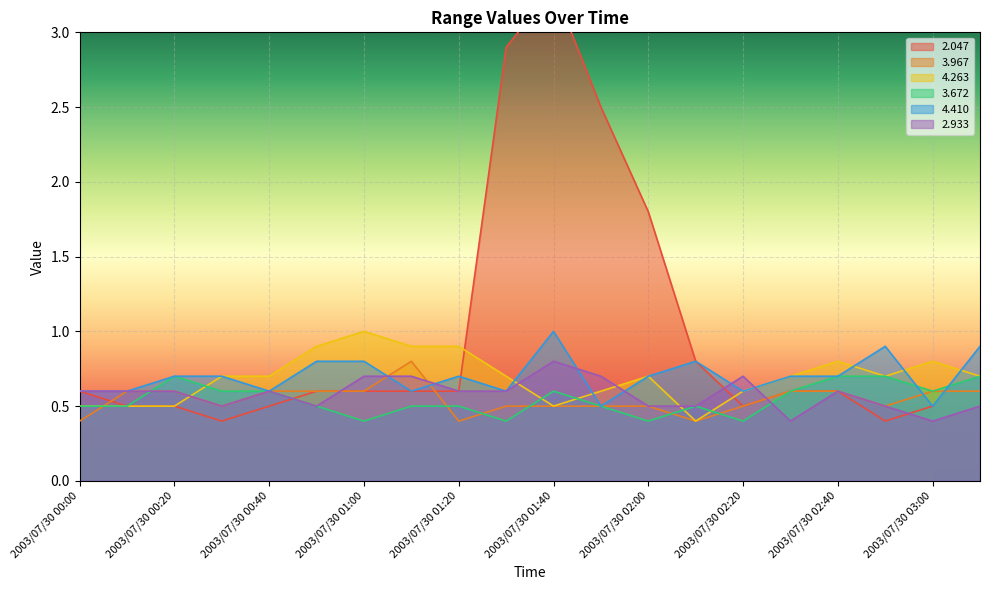

What is the label of the 11th point from the left?

2003/07/30 01:40